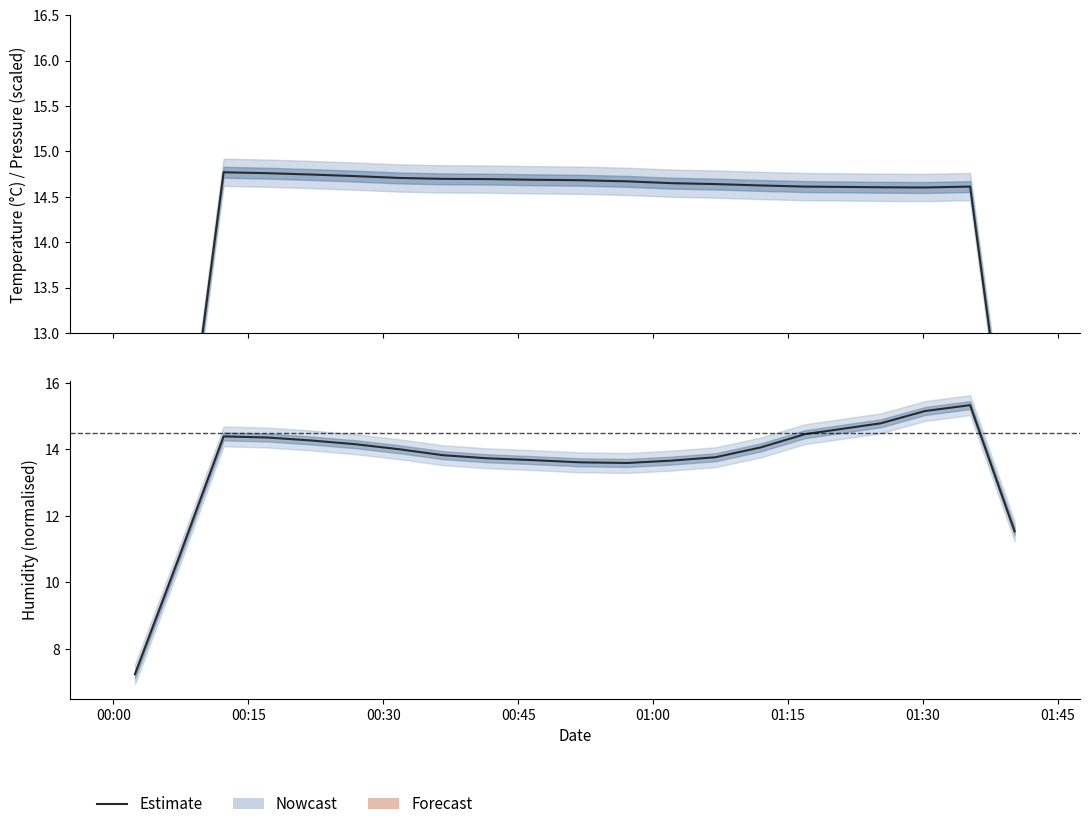

What is the difference between the maximum and second lowest values in the temperature (°C) series?

3.8